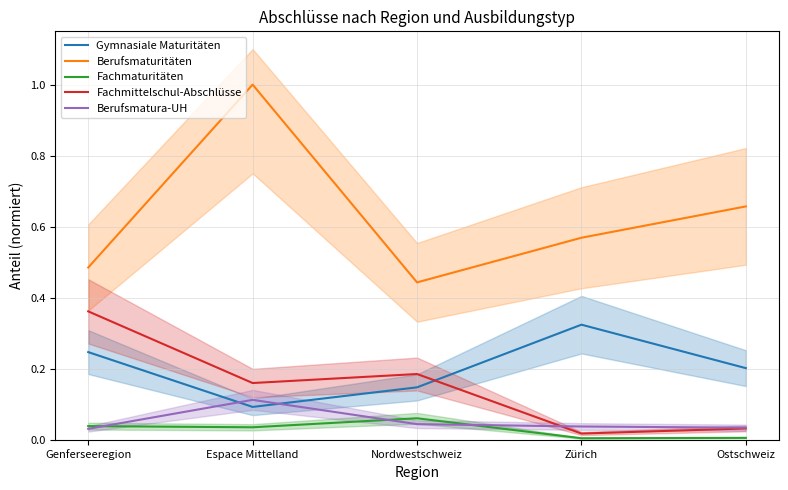

What is the sum of the Berufsmaturitäten values at Zürich and Nordwestschweiz?

1.0